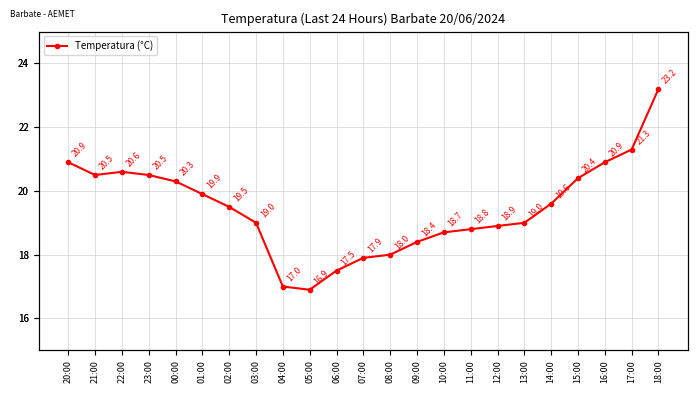

Reading right to left, extract all data points from this chart.

18:00=23.2	17:00=21.3	16:00=20.9	15:00=20.4	14:00=19.6	13:00=19.0	12:00=18.9	11:00=18.8	10:00=18.7	09:00=18.4	08:00=18.0	07:00=17.9	06:00=17.5	05:00=16.9	04:00=17.0	03:00=19.0	02:00=19.5	01:00=19.9	00:00=20.3	23:00=20.5	22:00=20.6	21:00=20.5	20:00=20.9